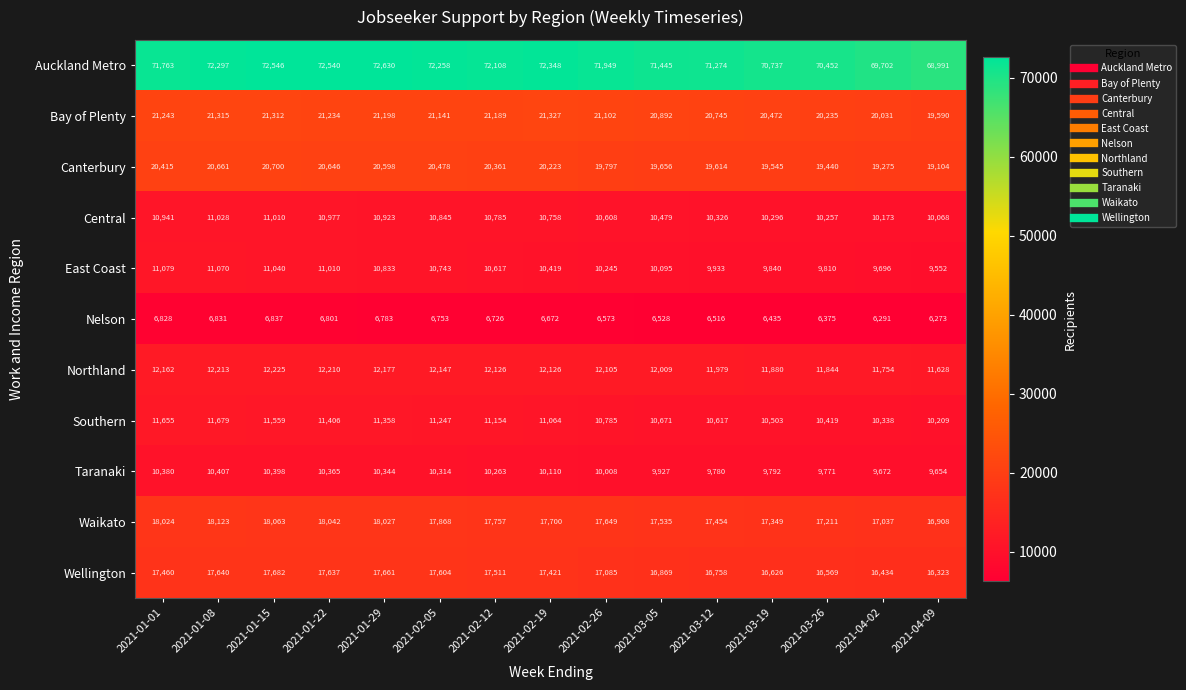

What is the difference between the Taranaki values at 2021-01-01 and 2021-02-26?

372